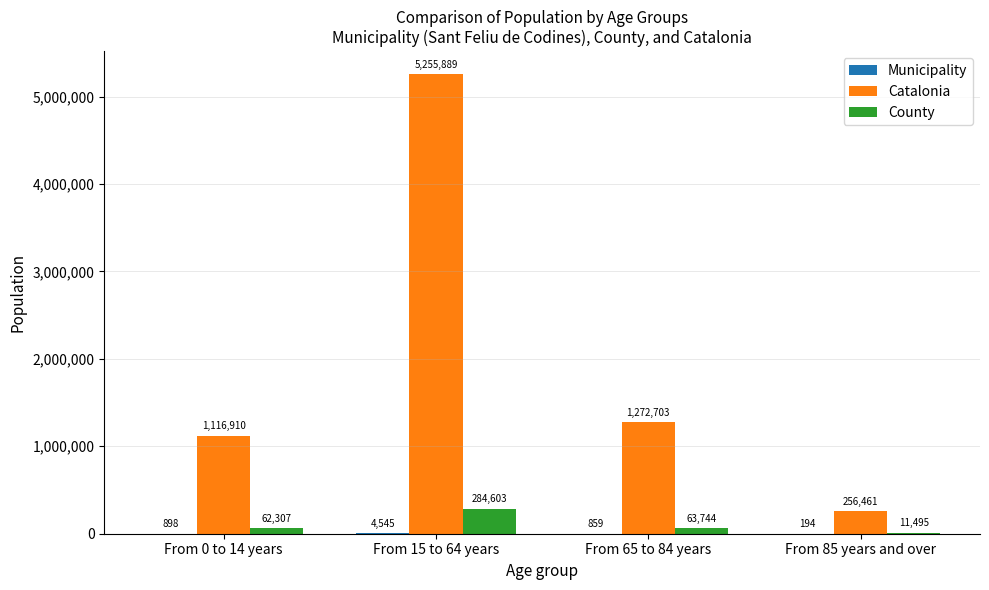

The County series shows 284603 at From 15 to 64 years. True or false?

True